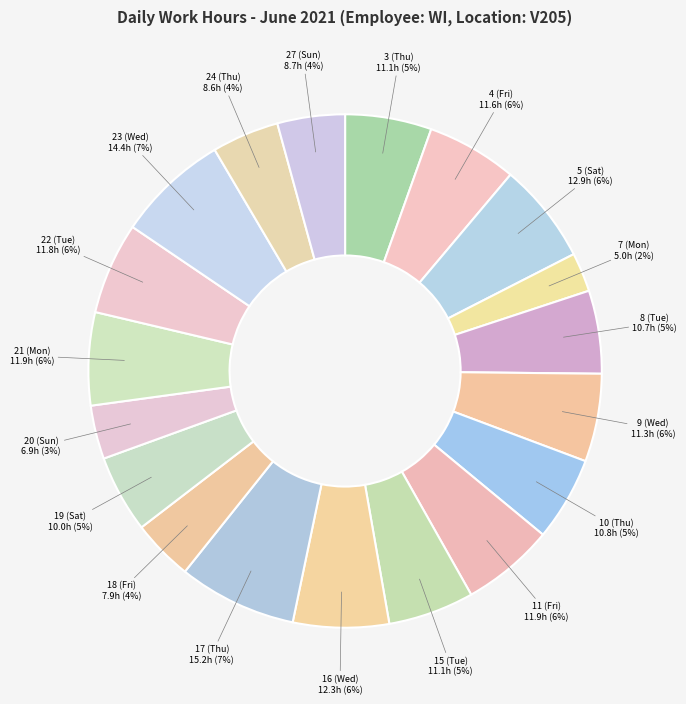

What percentage is the 22 (Tue) slice, to the nearest percent?

6%